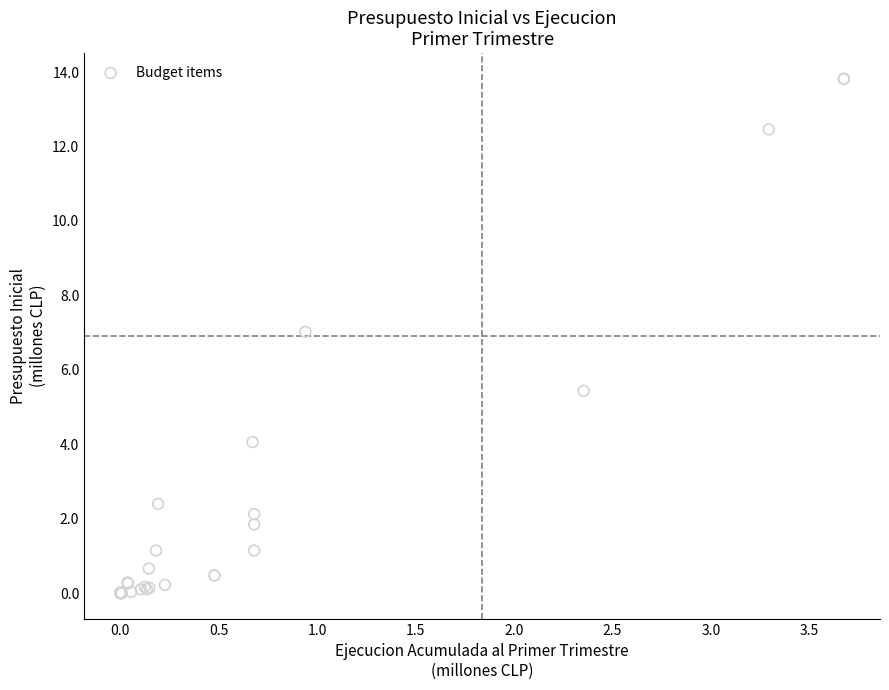

What Y value in the scatter plot is closest to 6?

5.4